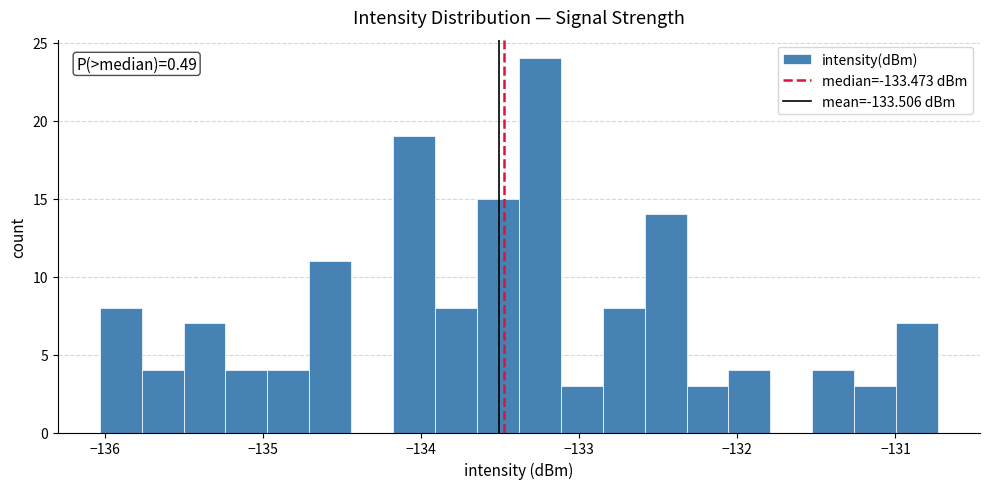

Around what value on the x-axis is the tallest bar? Give the approximate position of its centre, as read against the axis.

-133.2